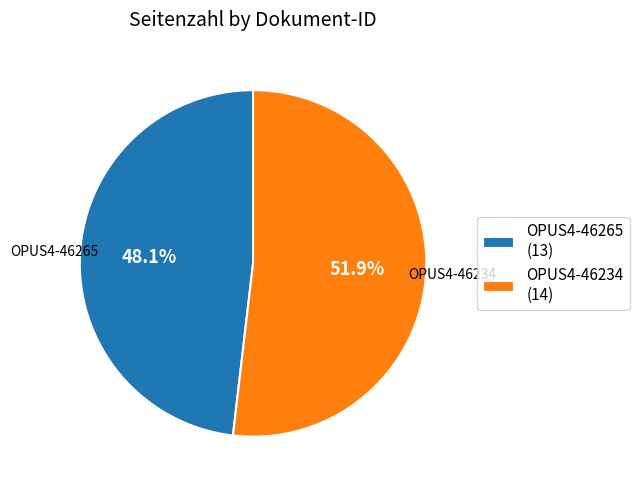

How many slices are in this pie chart?

2